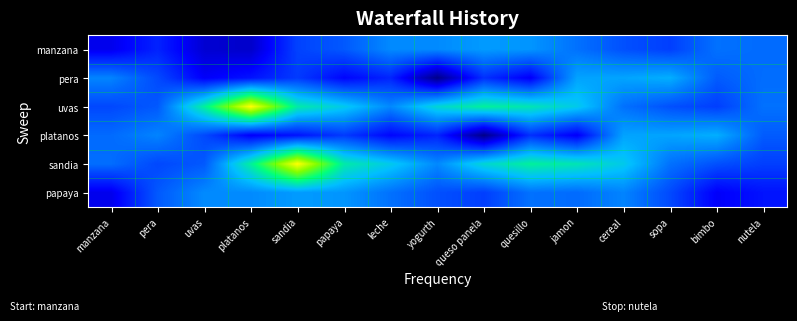

Rank the series at uvas from lowest to highest value.

manzana, pera, platanos, sandia, papaya, uvas